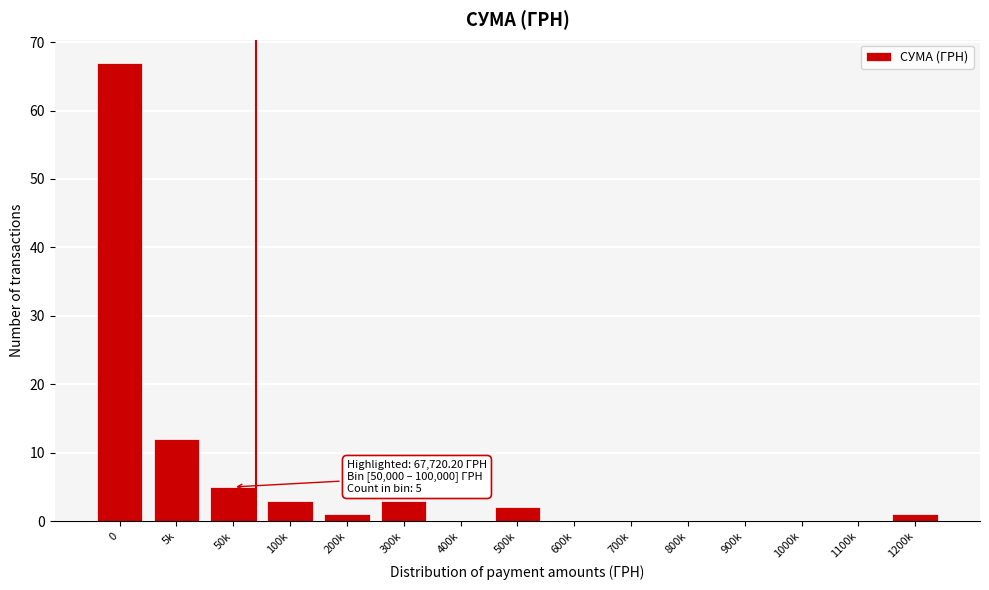

Reading left to right, what are all the values shown in this chart?

0=67	5k=12	50k=5	100k=3	200k=1	300k=3	400k=0	500k=2	600k=0	700k=0	800k=0	900k=0	1000k=0	1100k=0	1200k=1